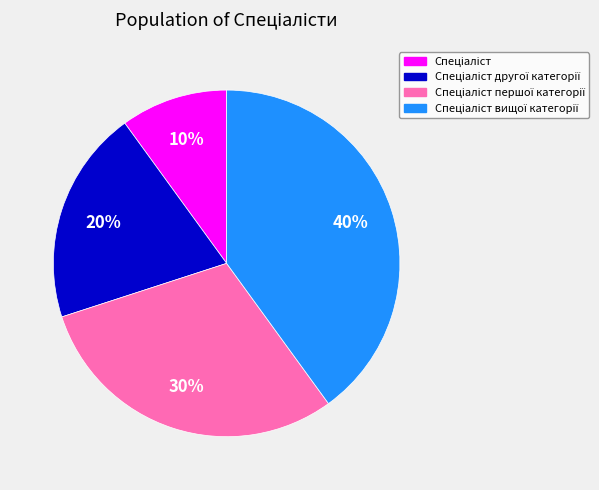

Is there a majority slice in this chart?

No